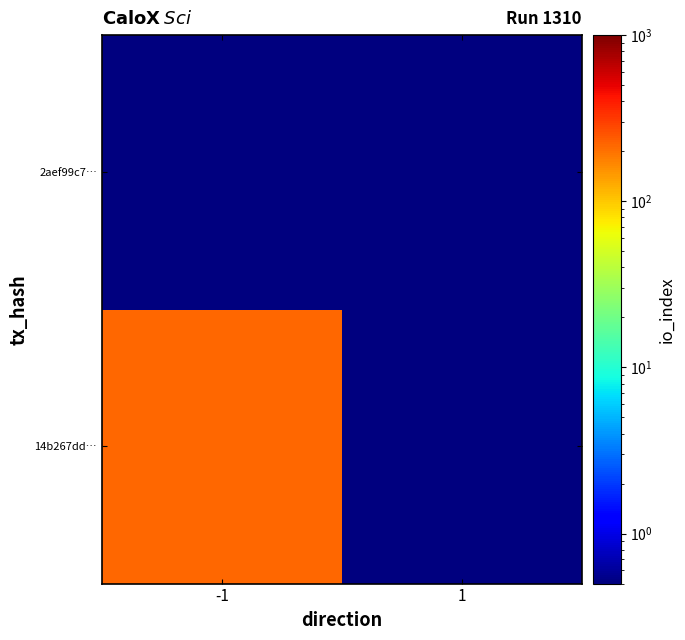

At which category is the sum across all series the highest?

-1